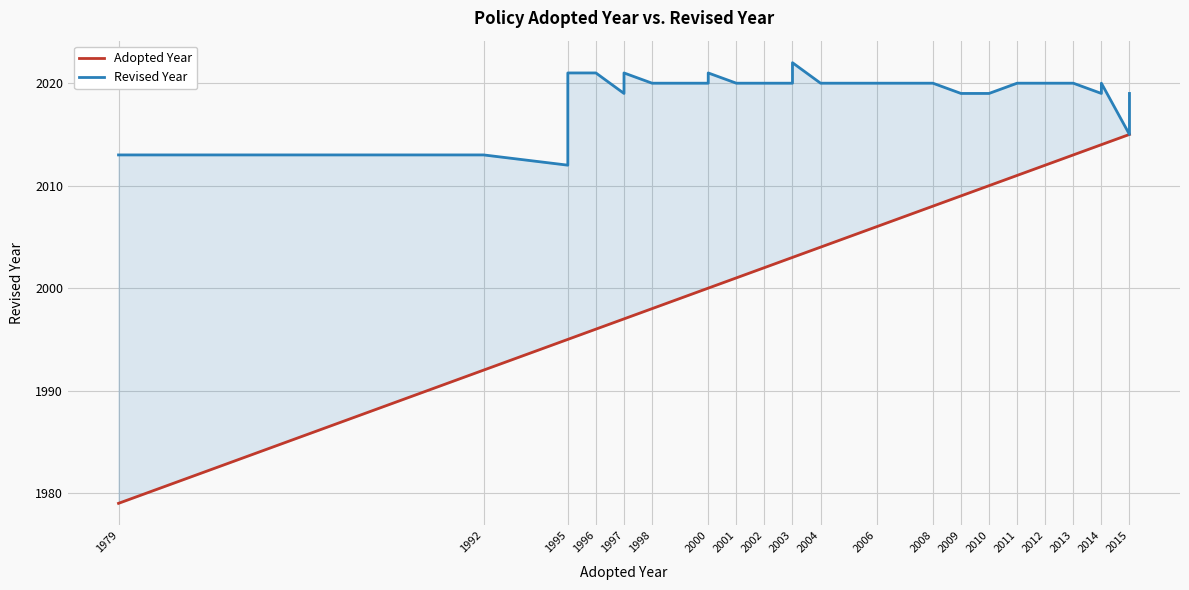

Count the number of categories in the chart.

34